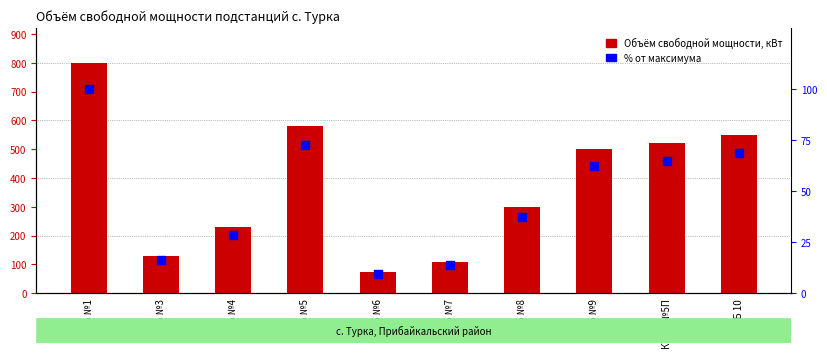

Is the value of Объём свободной мощности, кВт at КТПБ №3 greater than the value of % от максимума at КТПБ №3?

Yes